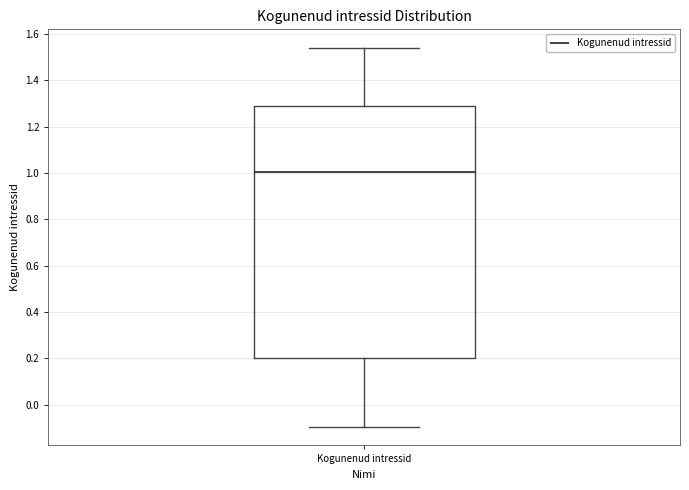

Read this box plot against the y-axis: the position of the median line, the range covered by the box, and the ends of both whiskers. The values are not printed on the chart, so give them approximately, as read against the axis.

median 1.00, box 0.20 to 1.28, whiskers -0.10 to 1.54